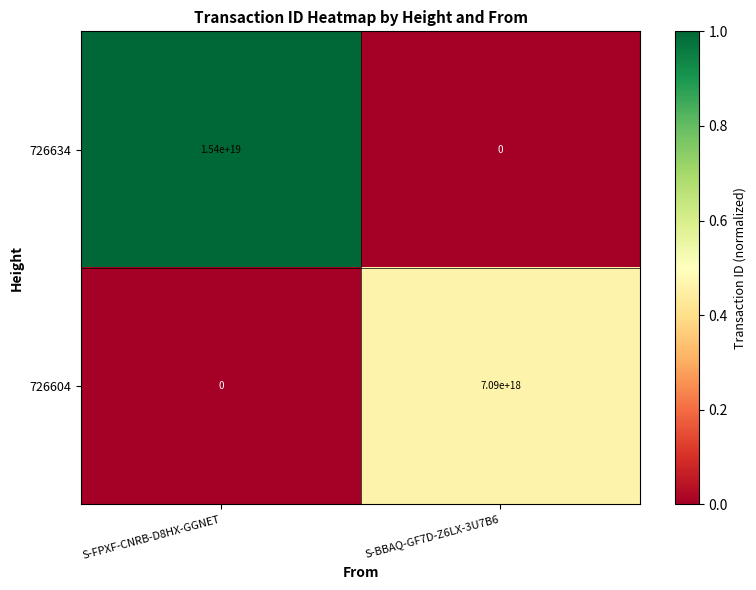

At S-FPXF-CNRB-D8HX-GGNET, list the series in order from smallest to largest.

726604, 726634